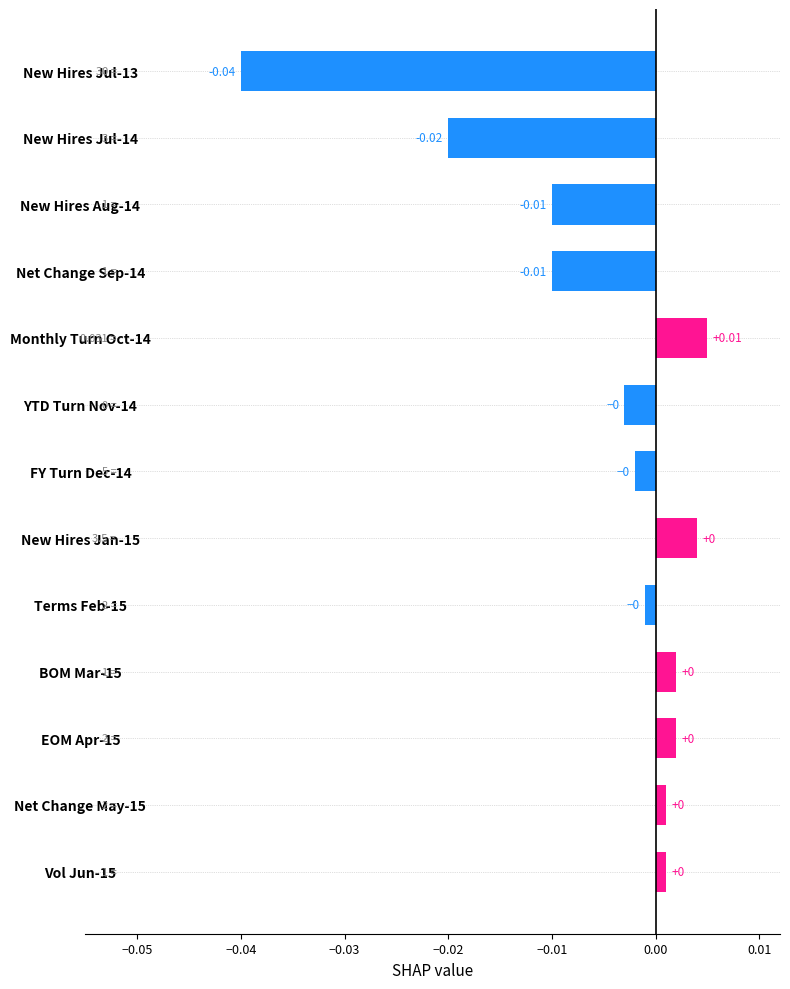

Which has a higher value, Terms Feb-15 or New Hires Jul-14?

Terms Feb-15